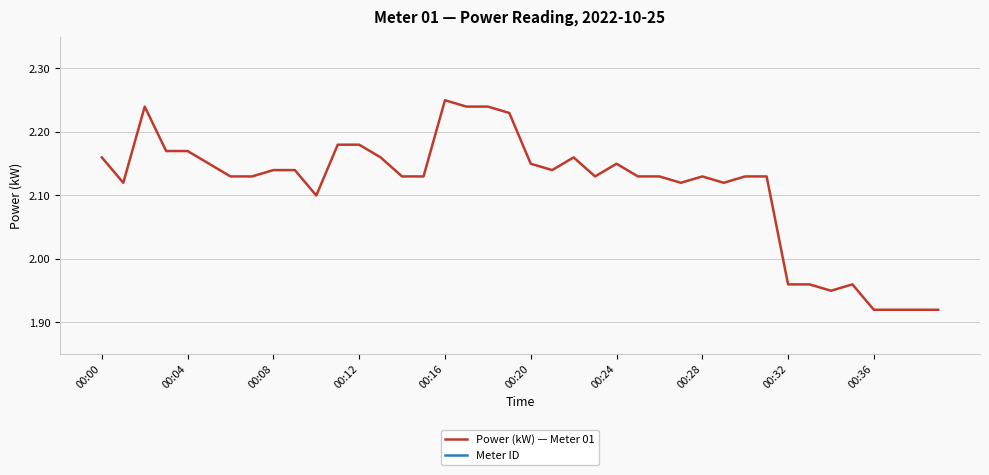

True or false: Power (kW) — Meter 01 and Meter ID intersect in this chart.

False